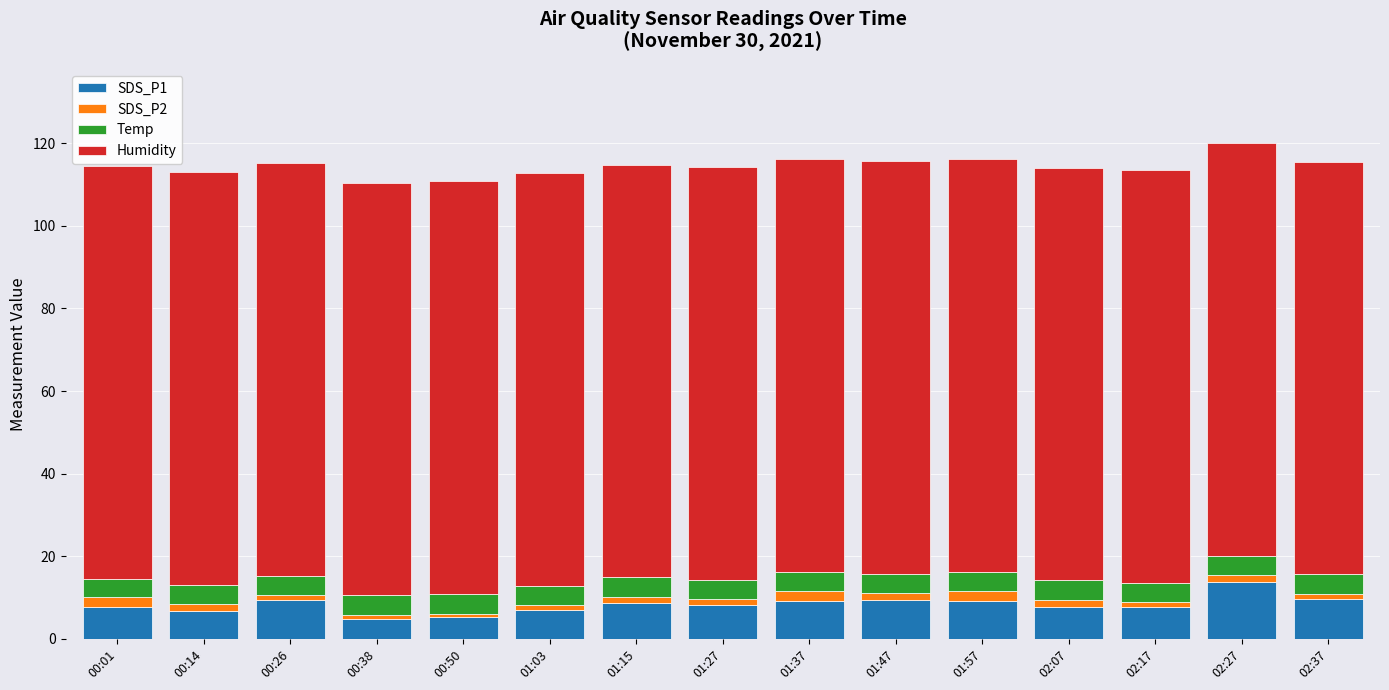

Count the number of categories in the chart.

15